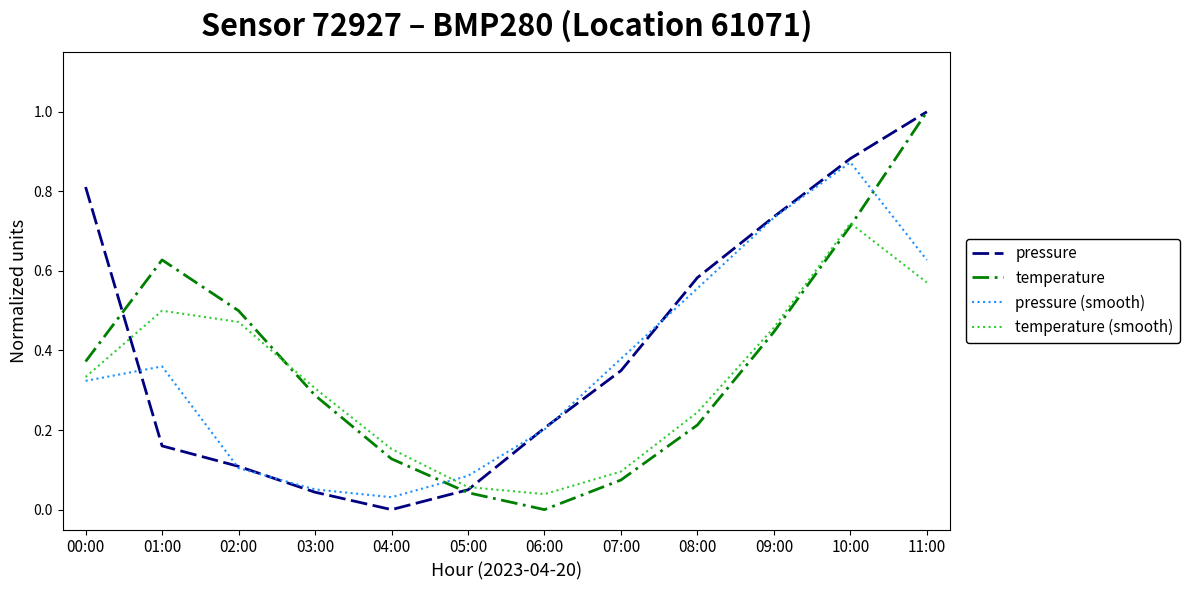

How many values in the pressure series exceed 0?

11